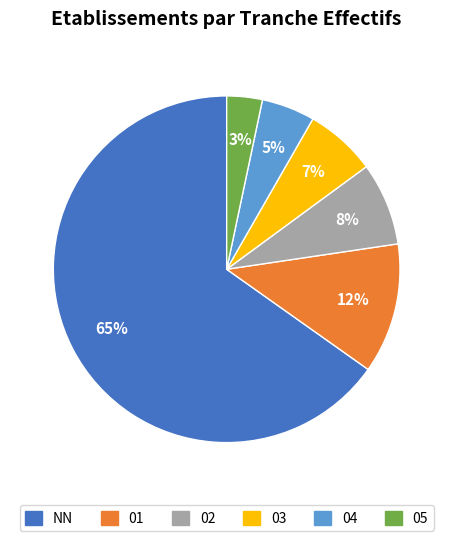

How many slices are in this pie chart?

6